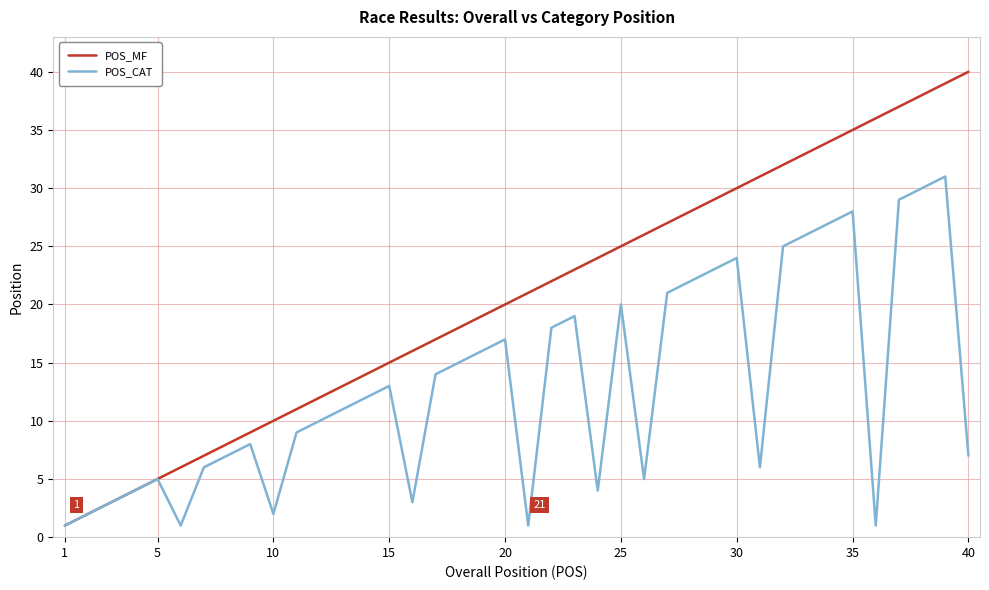

Which series has the largest range (max minus min)?

POS_MF